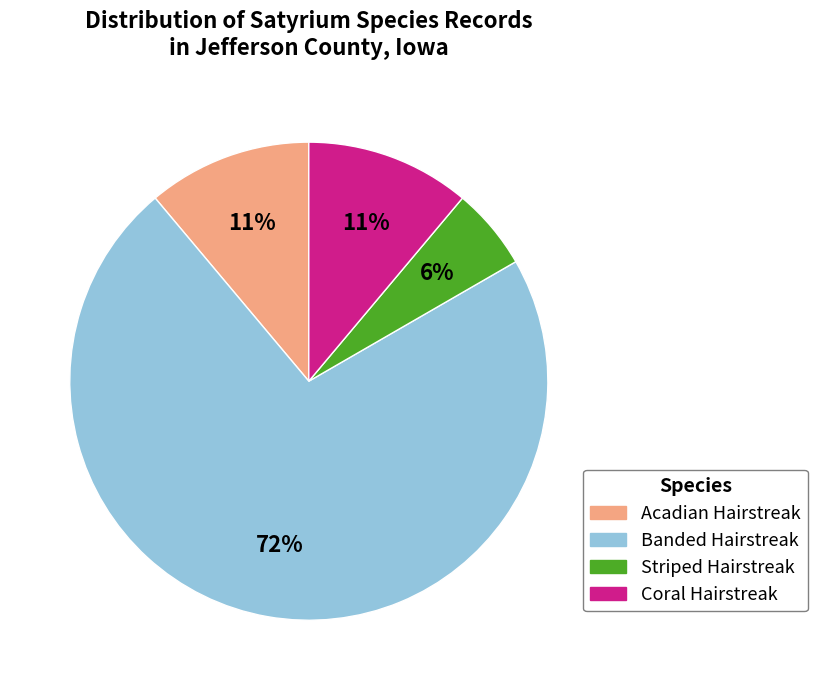

Does any single category account for the majority?

Yes